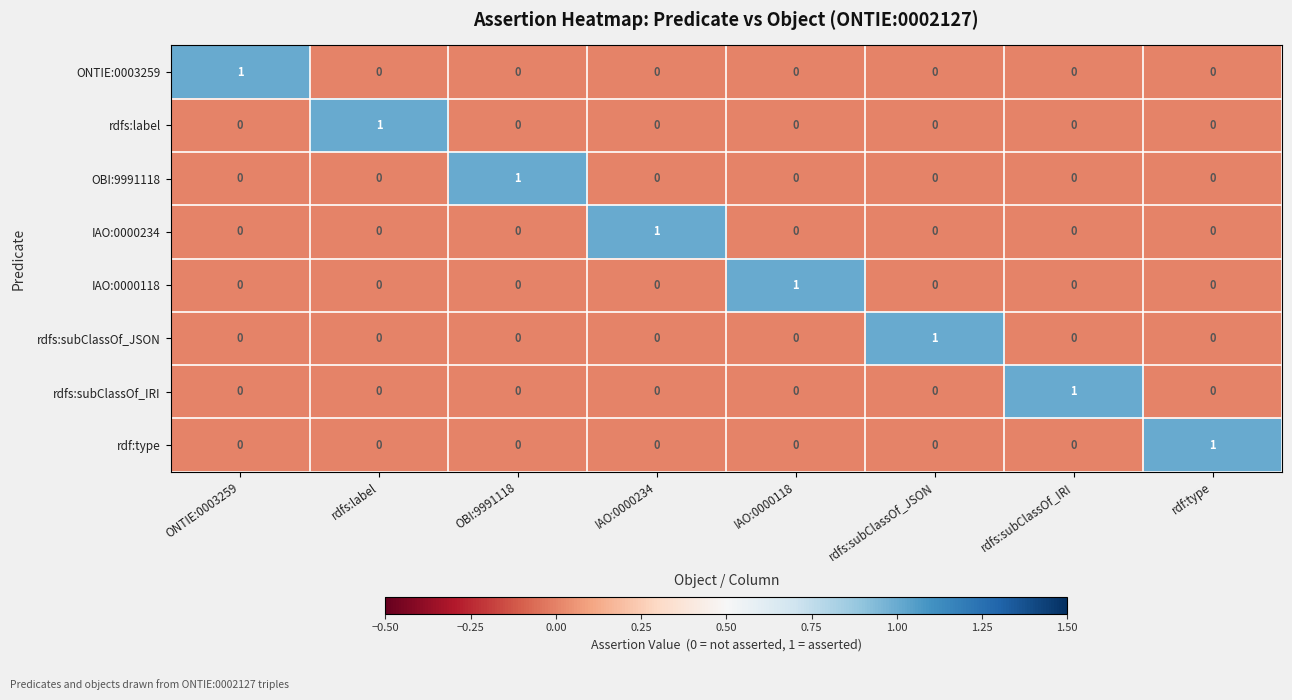

How many series are shown in this chart?

8